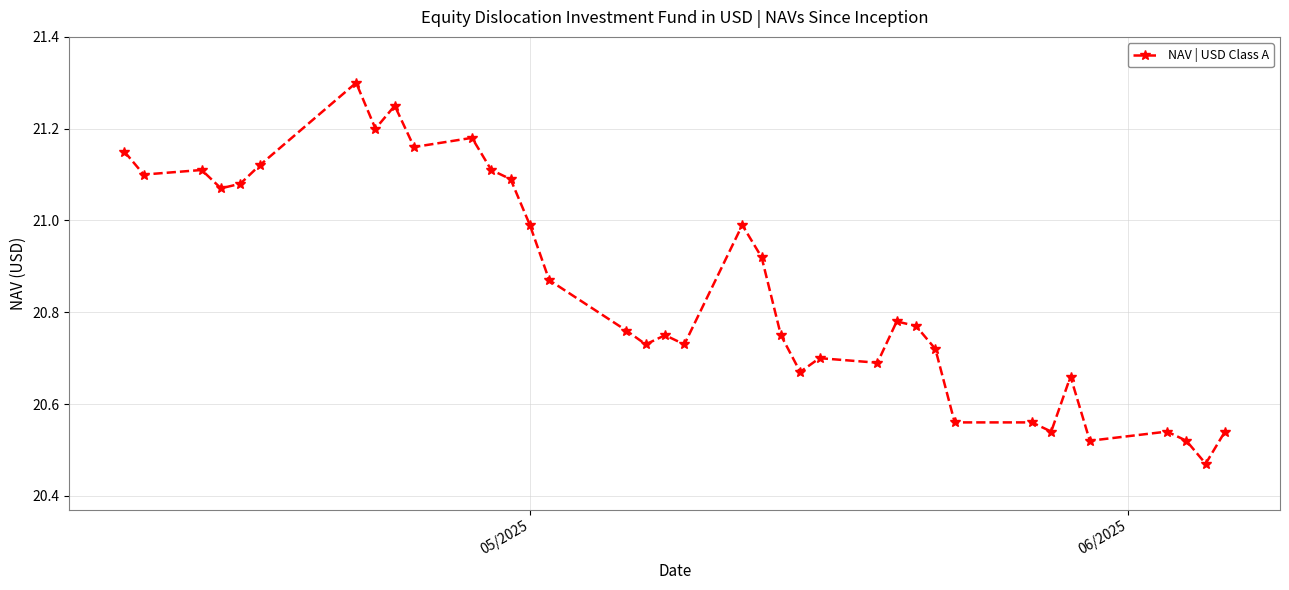

What is the difference between the maximum and minimum values?

0.8